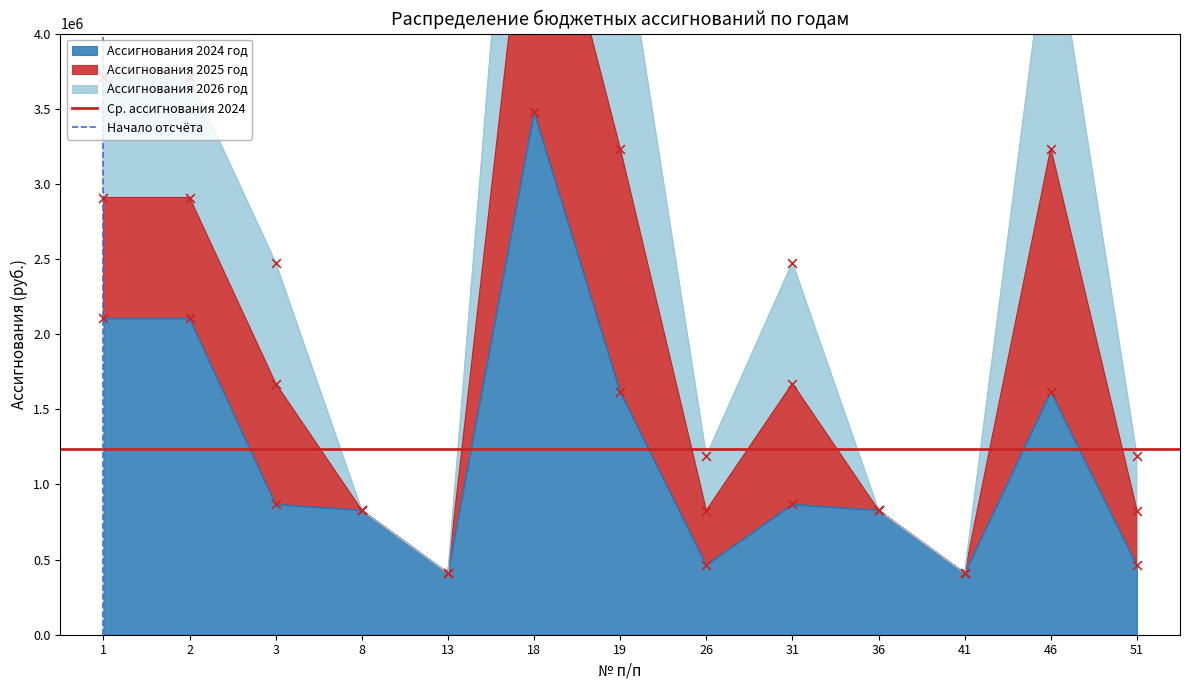

Which series has the widest spread of Y values?

Начало отсчёта